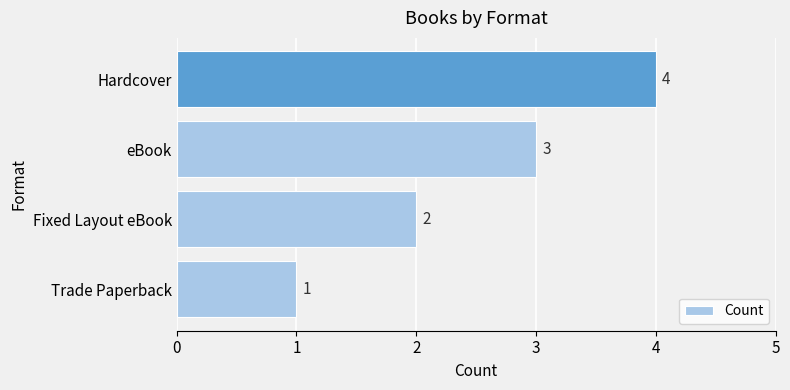

What is the minimum value shown in the chart?

1